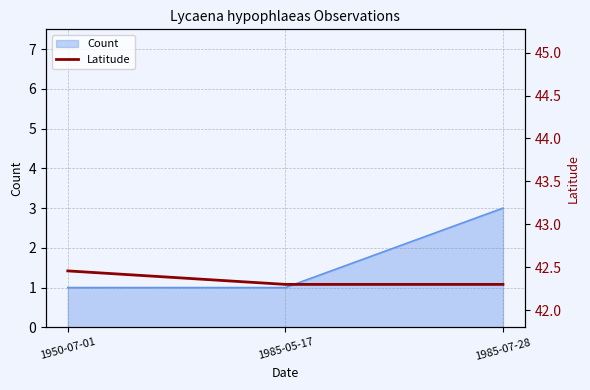

Is it true that the value at 1985-07-28 is 42.3?

True